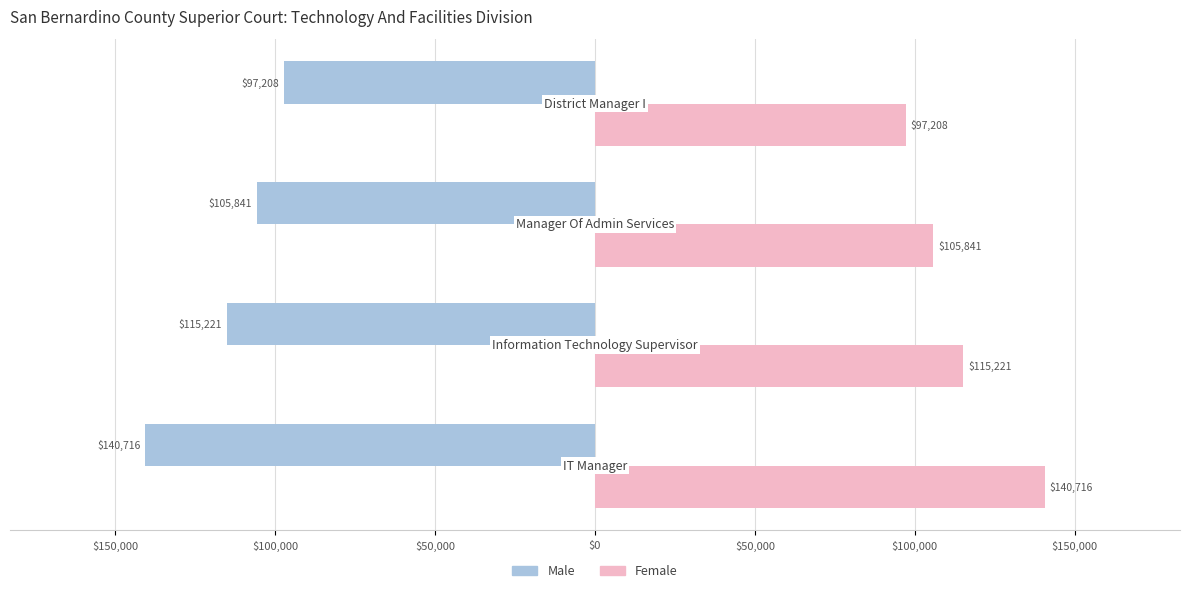

List the series in order of their overall mean, lowest first.

Male, Female